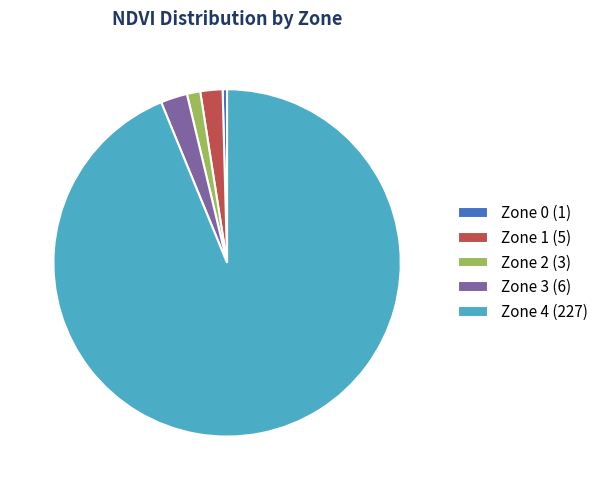

Approximately how many times larger is the value at Zone 4 (227) compared to Zone 3 (6)?

37.8